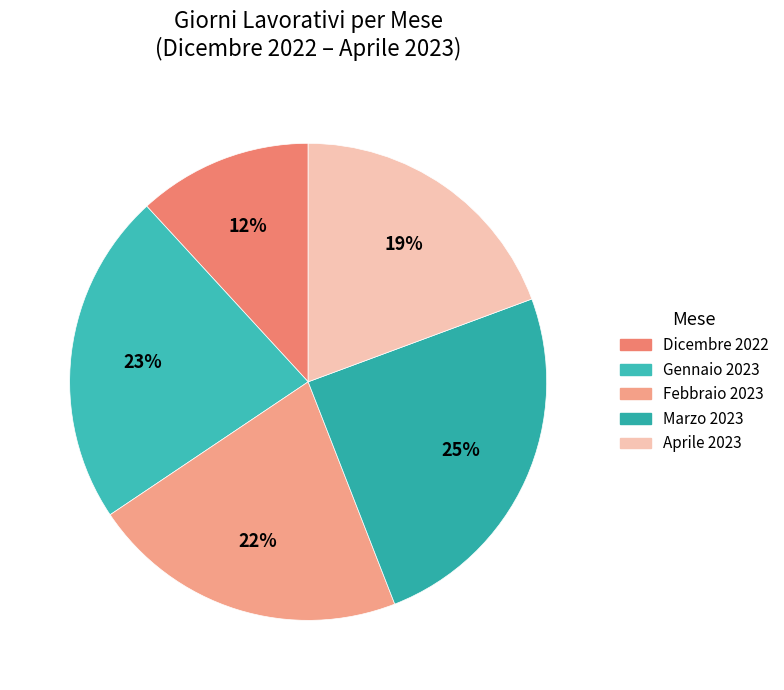

Do Febbraio 2023 and Aprile 2023 together represent more than half of the pie?

No